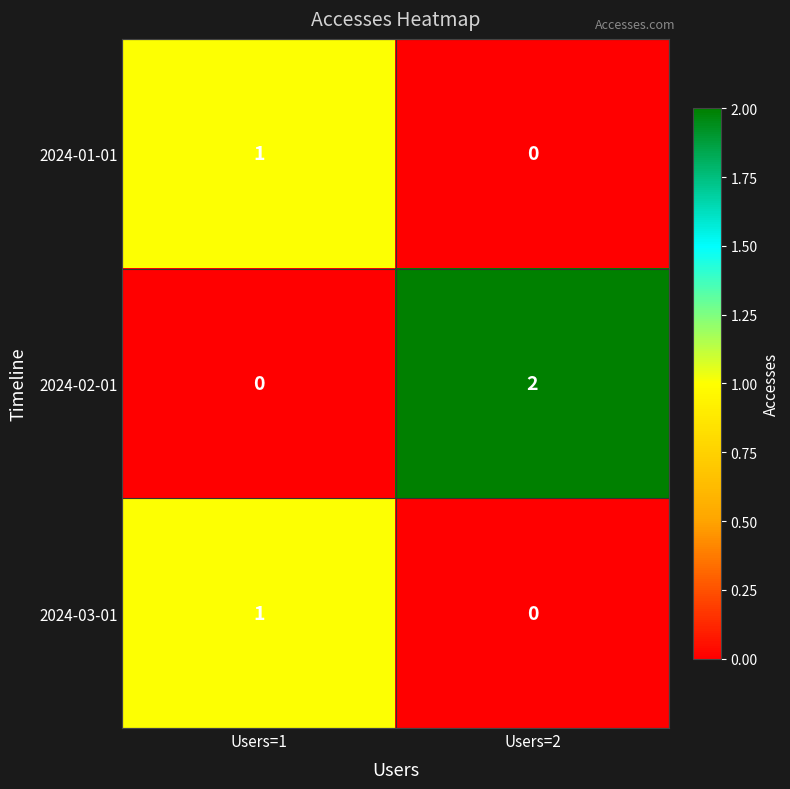

List the labels in order of 2024-01-01 value, largest first.

Users=1, Users=2